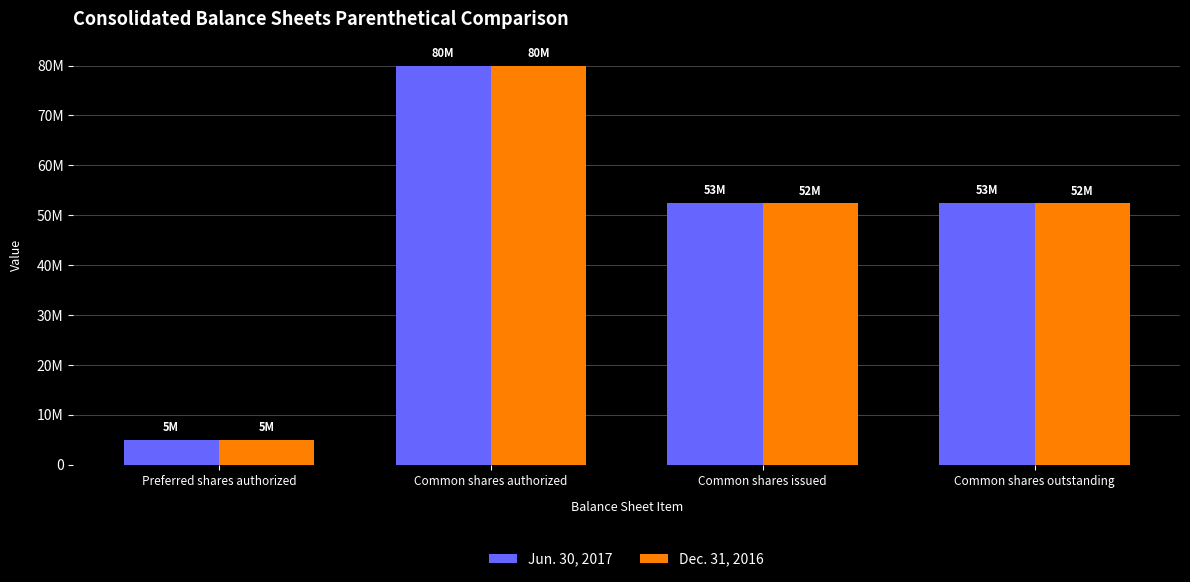

What is the average value of the Dec. 31, 2016 series?

47446452